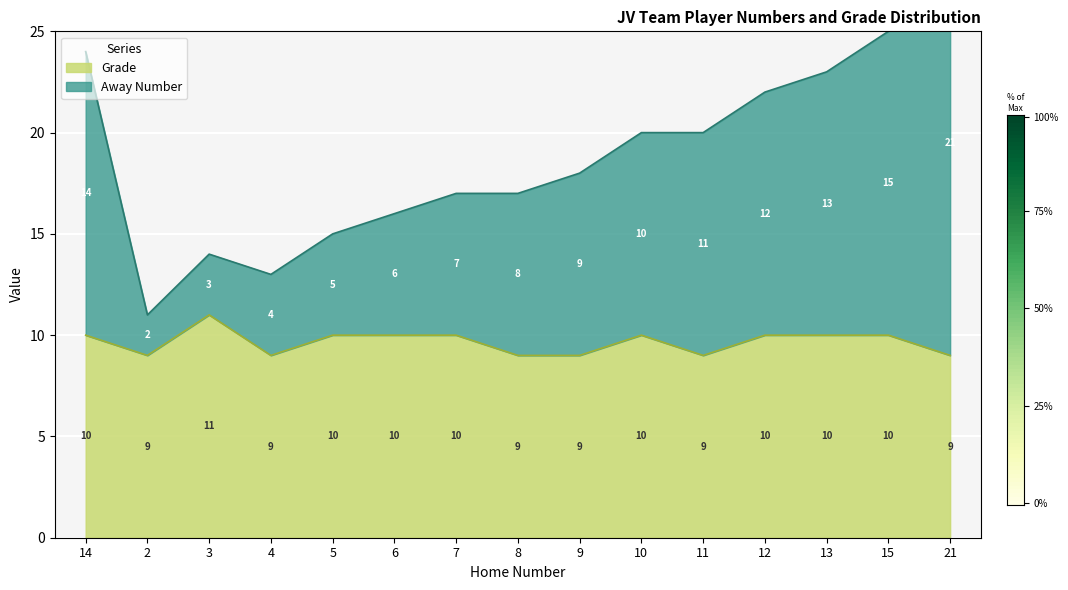

True or false: Grade and Away Number cross at least once.

False